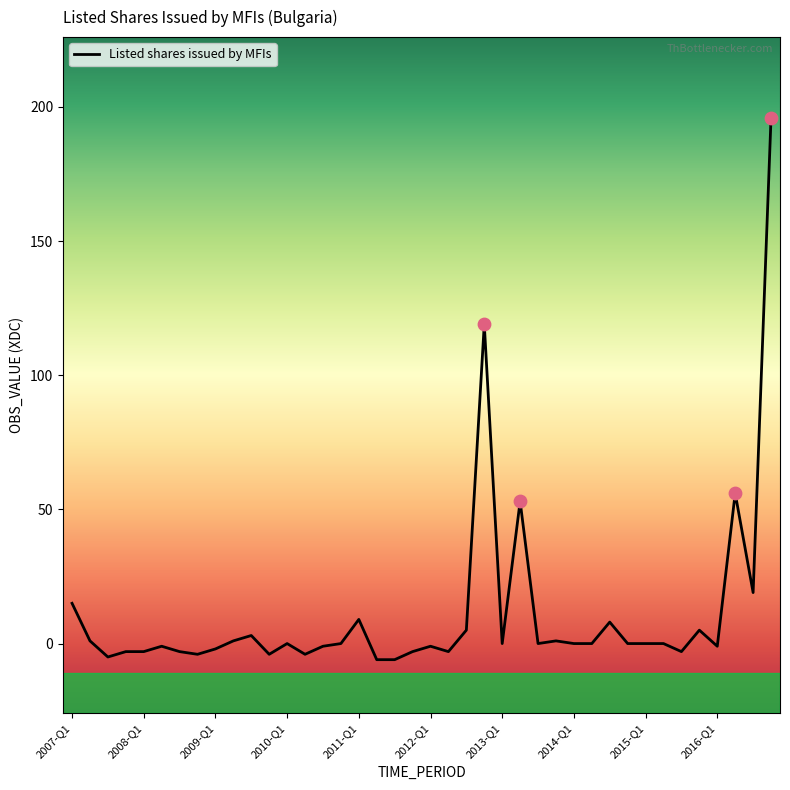

What is the maximum value shown in the chart?

196